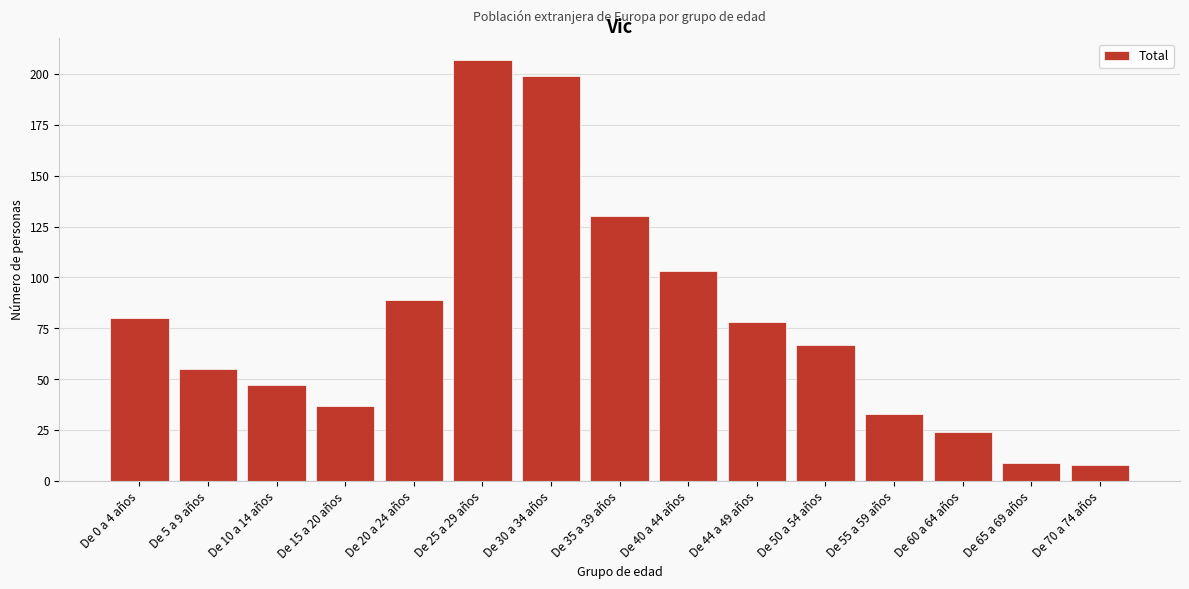

Reading left to right, list all the values displayed in this chart.

De 0 a 4 años=80	De 5 a 9 años=55	De 10 a 14 años=47	De 15 a 20 años=37	De 20 a 24 años=89	De 25 a 29 años=207	De 30 a 34 años=199	De 35 a 39 años=130	De 40 a 44 años=103	De 44 a 49 años=78	De 50 a 54 años=67	De 55 a 59 años=33	De 60 a 64 años=24	De 65 a 69 años=9	De 70 a 74 años=8